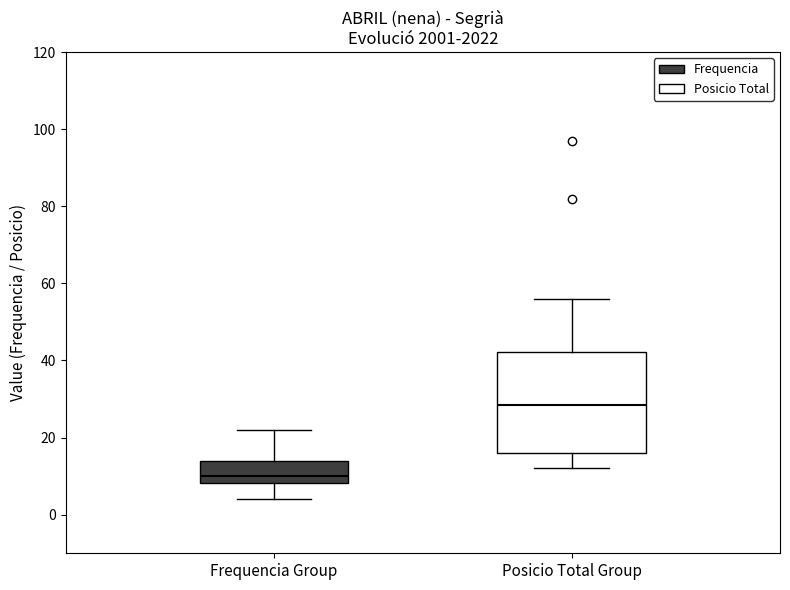

Which box's median line is the highest?

Posicio Total Group